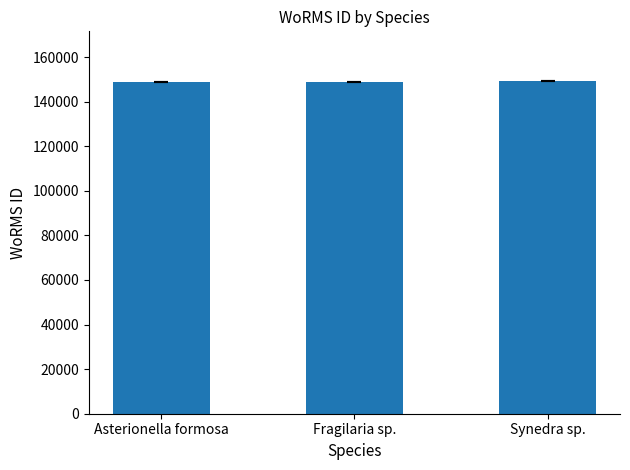

What is the change in value from Asterionella formosa to Fragilaria sp.?

+74